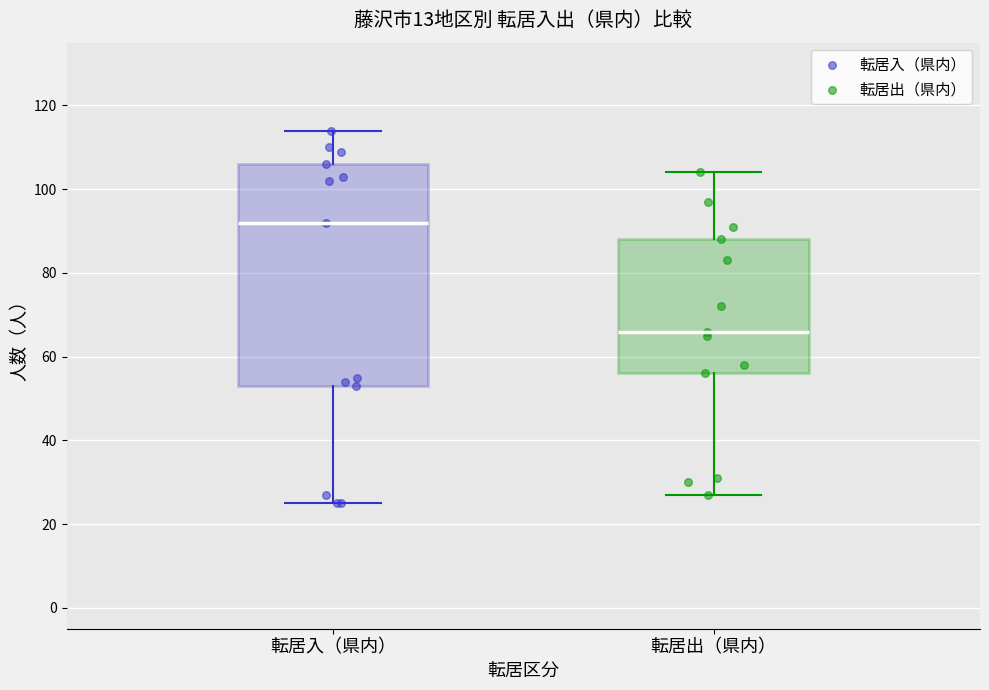

Which box is the tallest, from its lower edge to its upper edge?

転居入（県内）